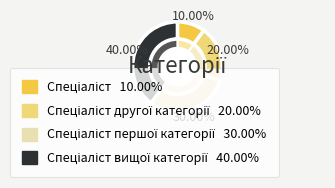

Rank the categories by value from lowest to highest.

Спеціаліст, Спеціаліст другої категорії, Спеціаліст першої категорії, Спеціаліст вищої категорії